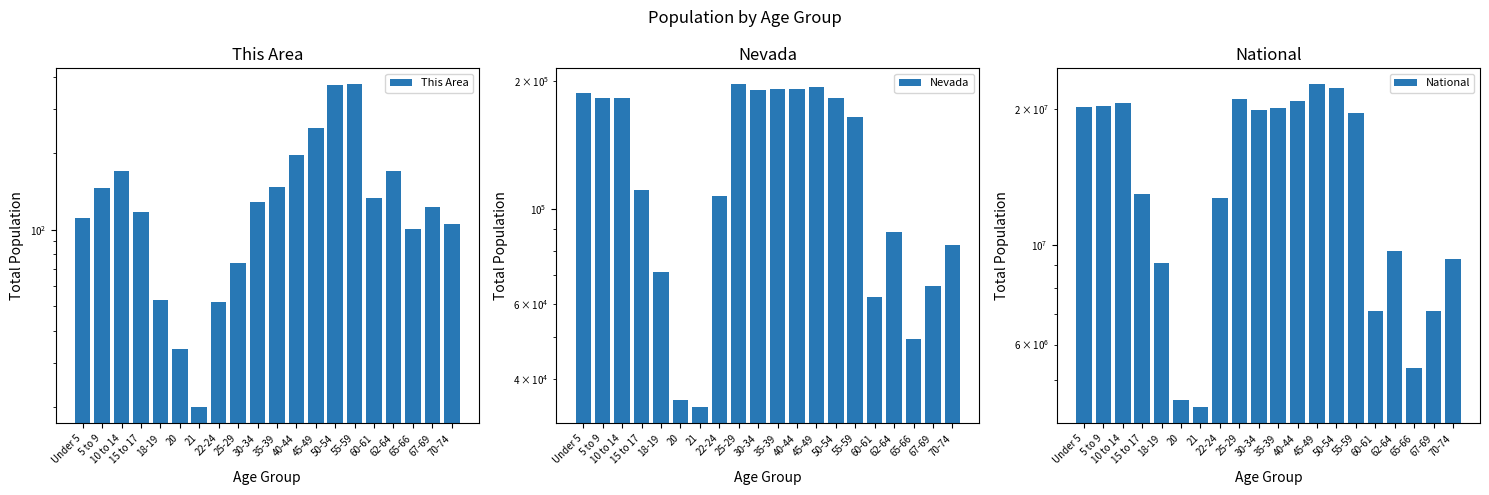

List the series in order of their peak value, highest first.

National, Nevada, This Area